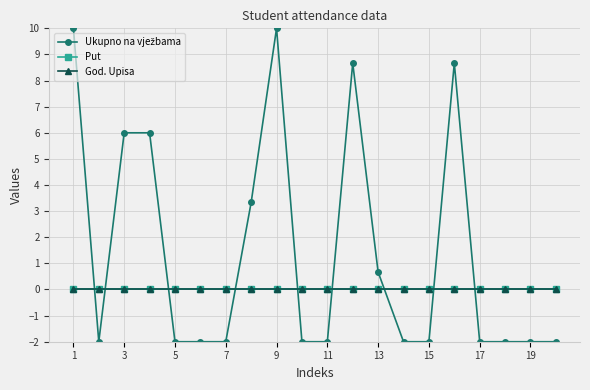

Does the chart have visible grid lines?

Yes